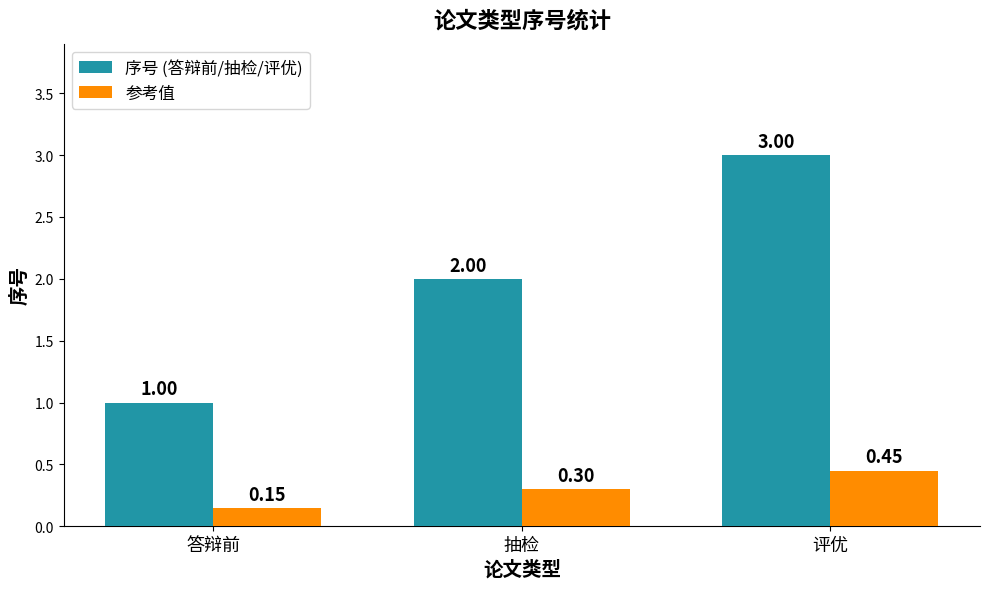

Which series has the largest range (max minus min)?

序号 (答辩前/抽检/评优)